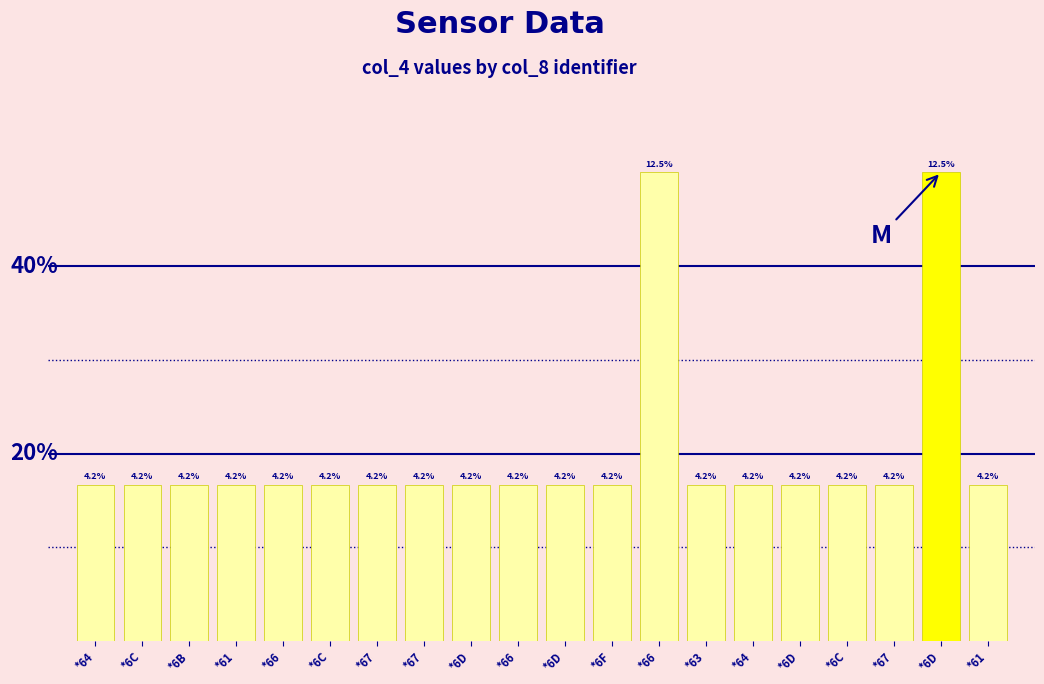

What is the sum of the values at *66 and *67?

16.7